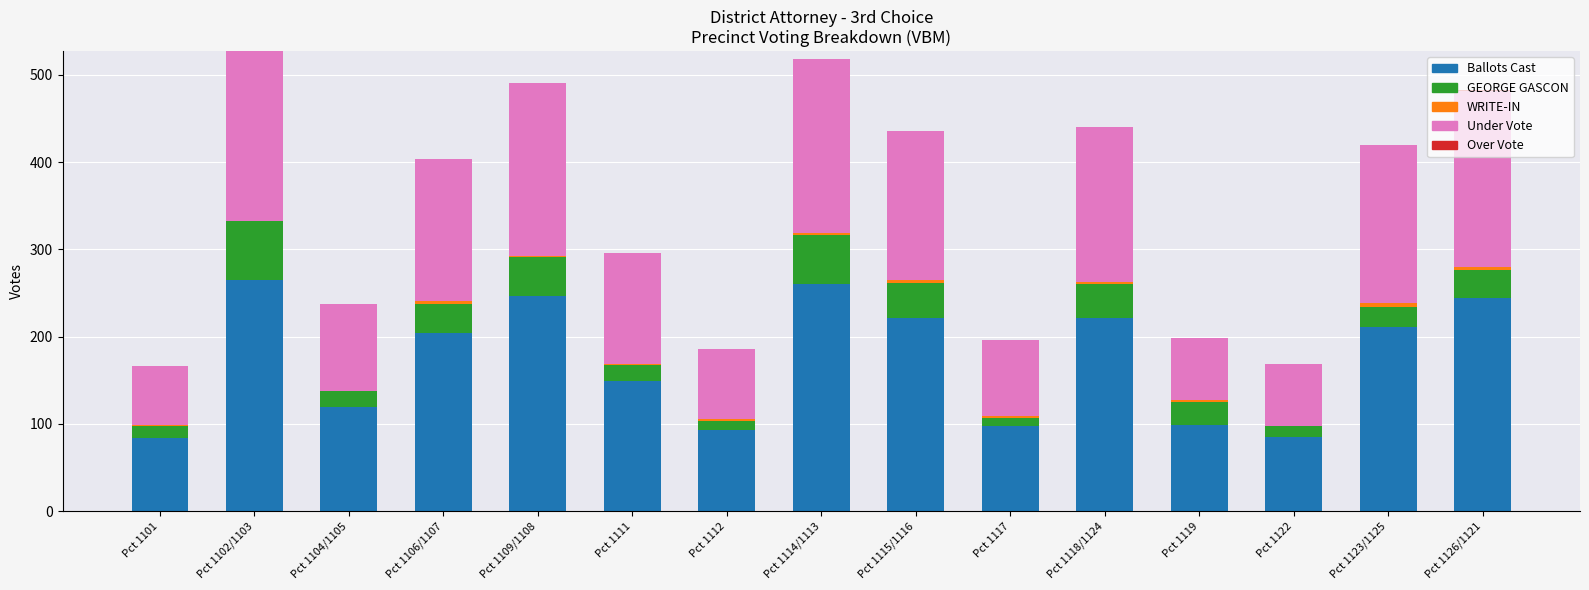

How many data points does each series have?

15